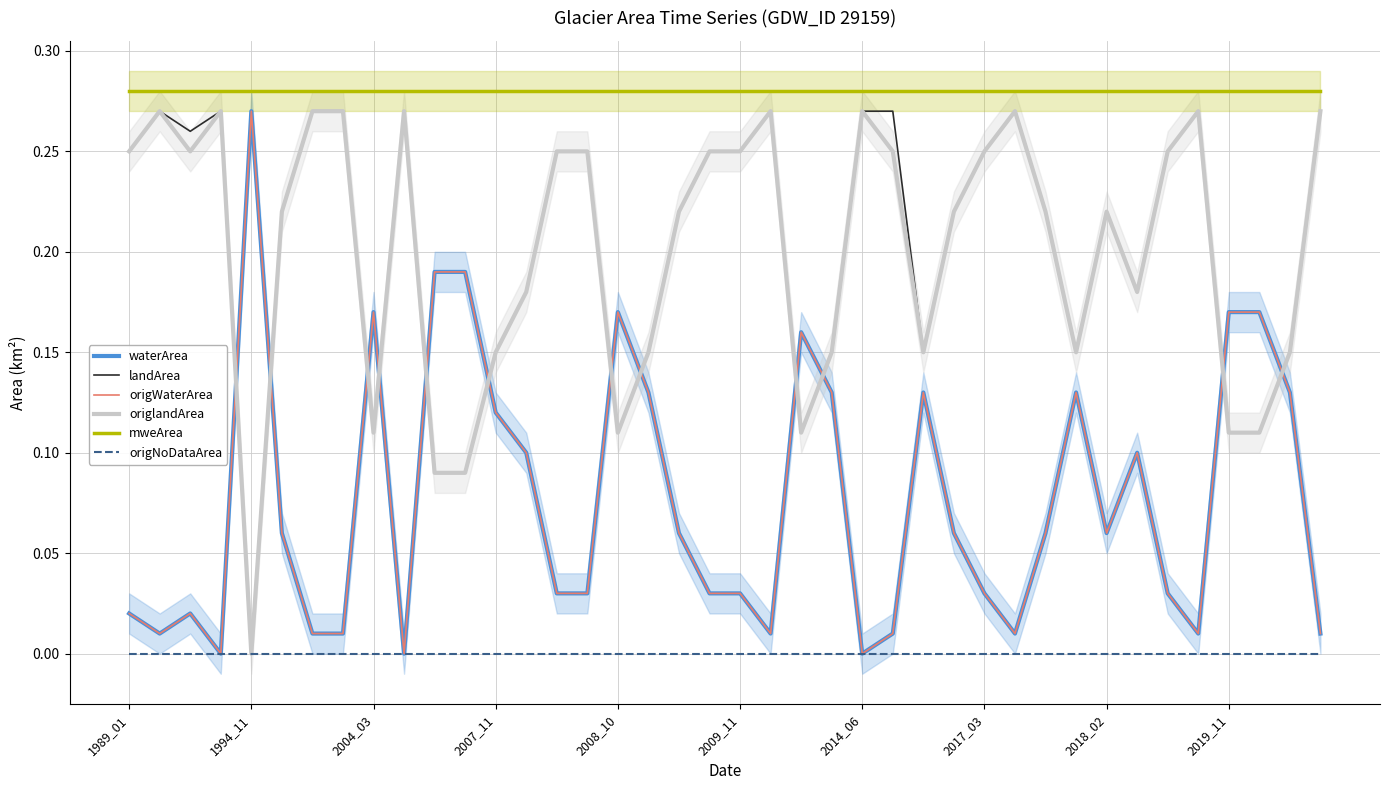

True or false: mweArea and origlandArea cross at least once.

False